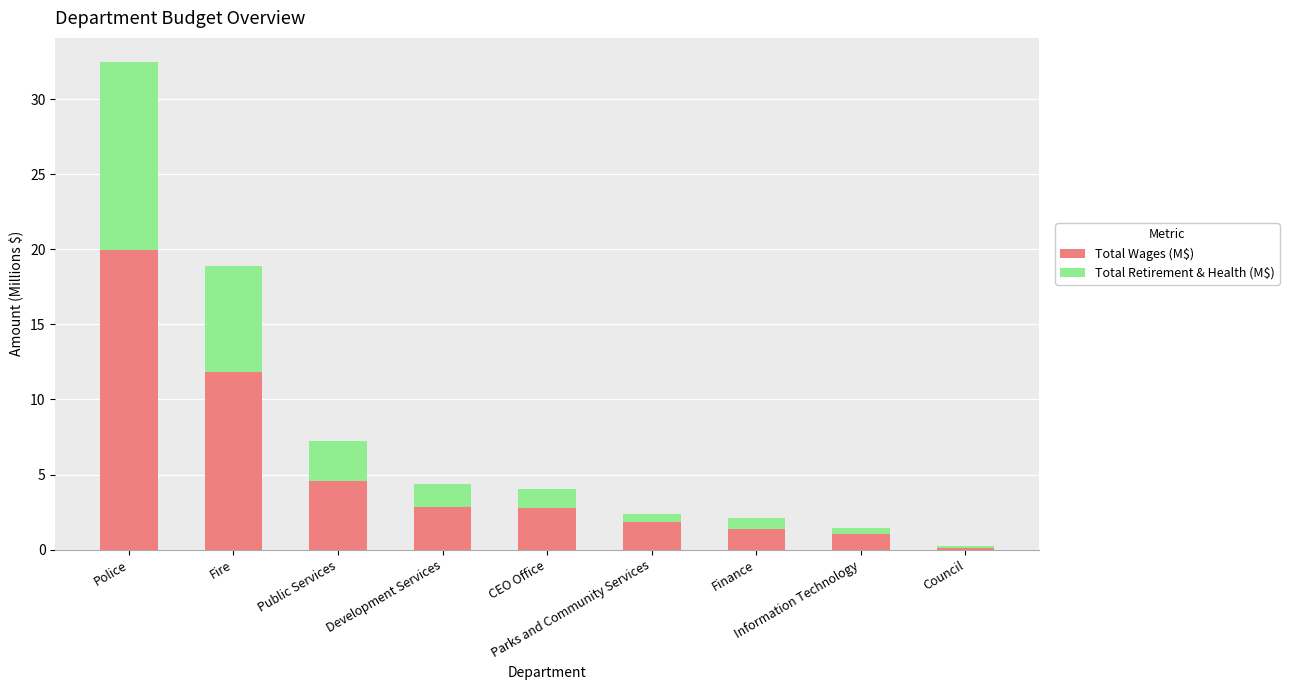

What is the sum of all Total Wages (M$) values?

46.3